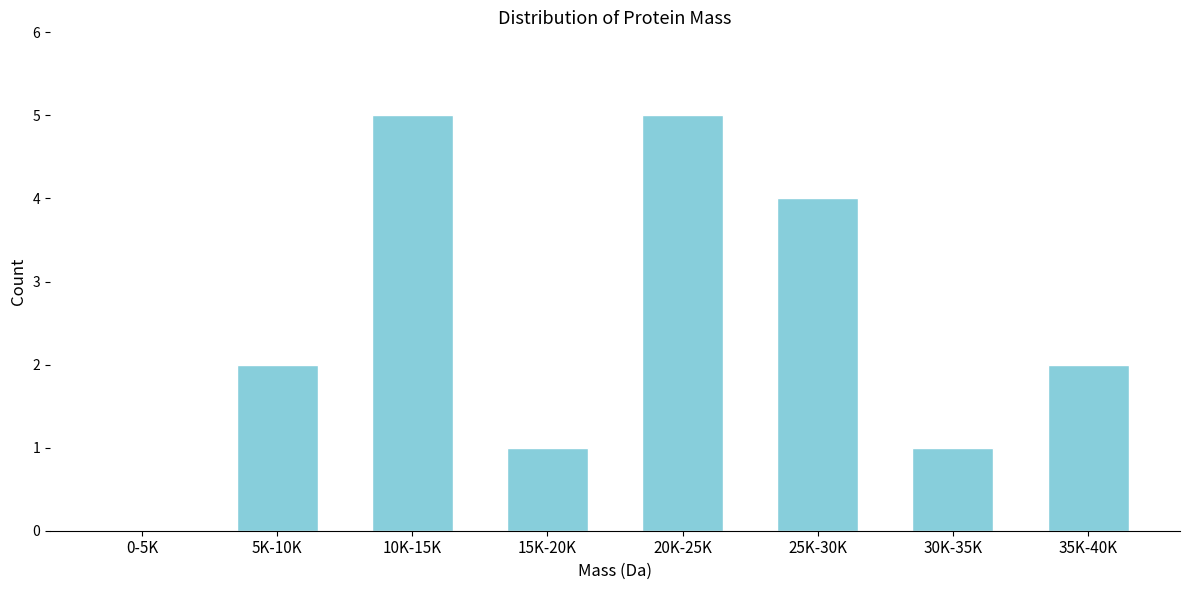

Reading left to right, transcribe all the data shown in this chart.

0-5K=0	5K-10K=2	10K-15K=5	15K-20K=1	20K-25K=5	25K-30K=4	30K-35K=1	35K-40K=2